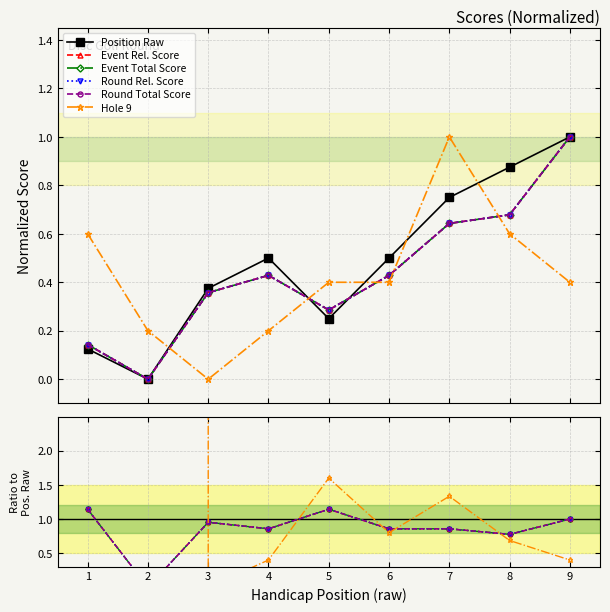

Count the number of data series in this chart.

6